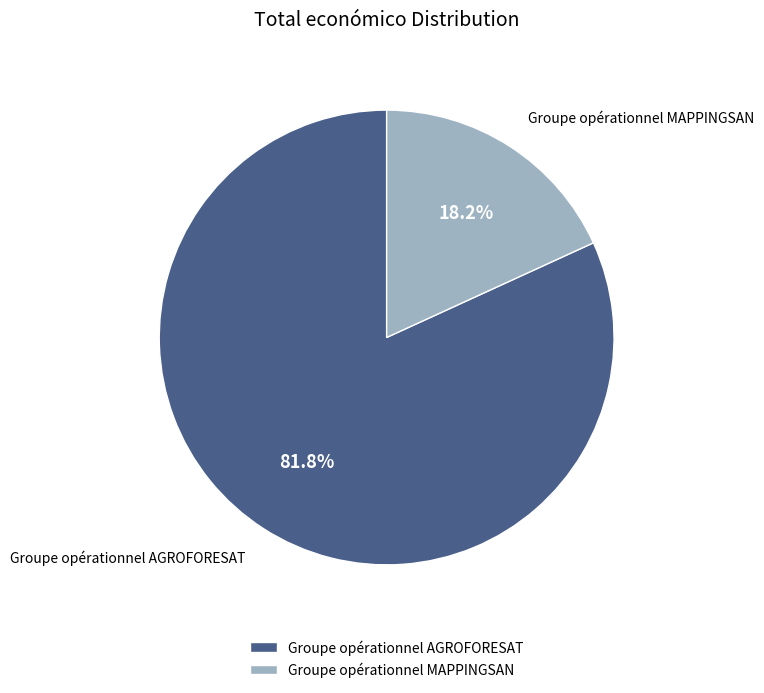

To the nearest percent, what is the combined percentage of Groupe opérationnel MAPPINGSAN and Groupe opérationnel AGROFORESAT?

100%